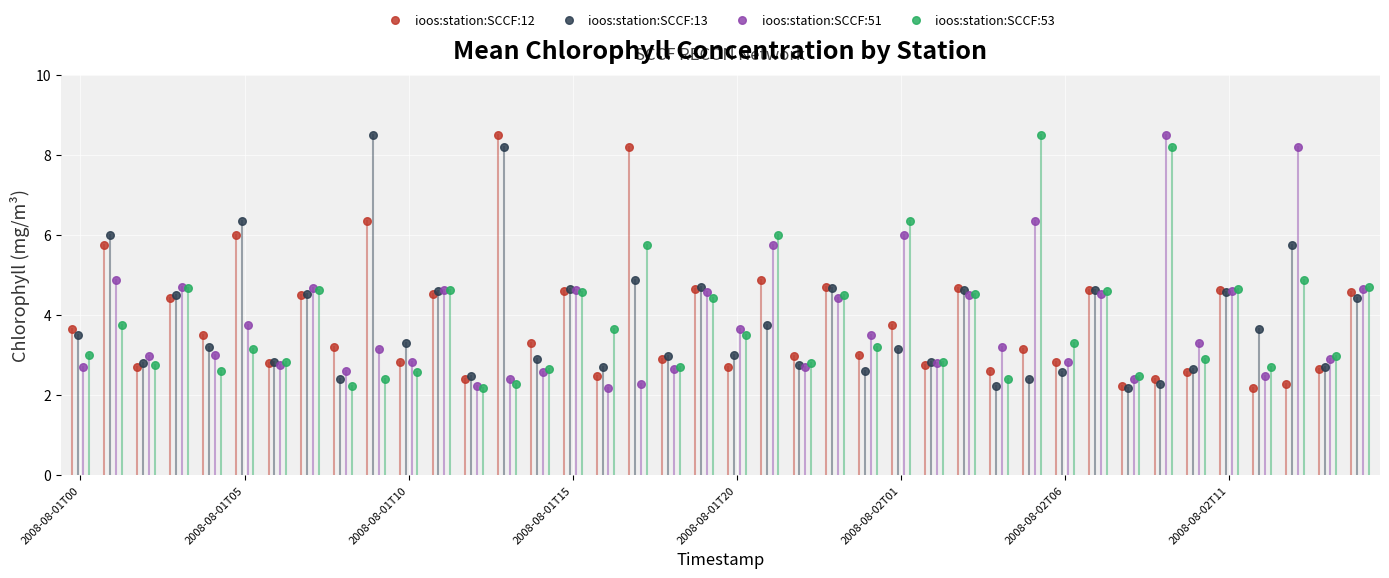

What are all the series names shown in the legend?

ioos:station:SCCF:12, ioos:station:SCCF:13, ioos:station:SCCF:51, ioos:station:SCCF:53